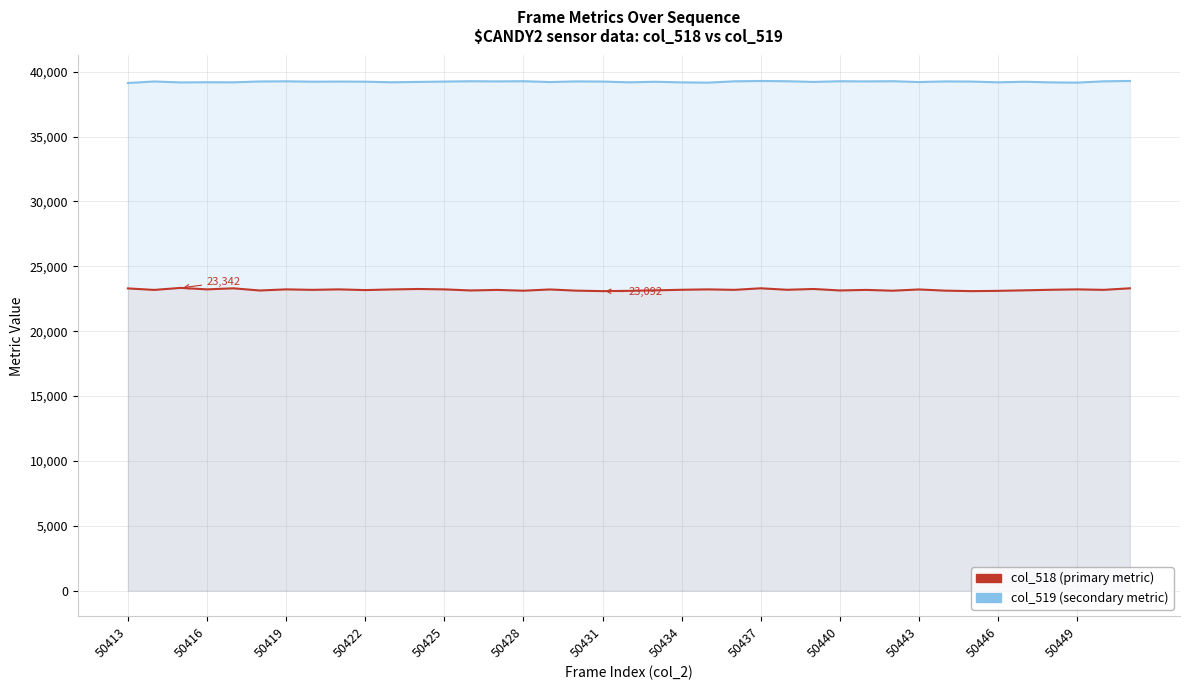

What is the total value across all series at 35?

62377